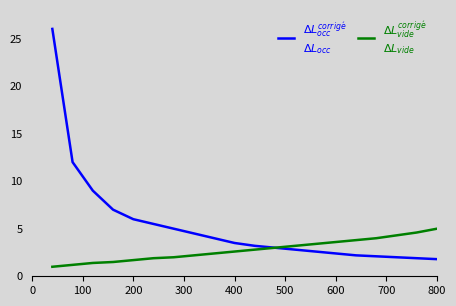

What is the maximum value shown in the chart?

26.0